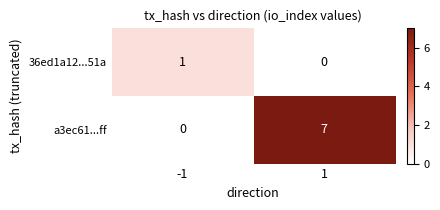

Is it true that a3ec61...ff equals 0 at -1?

True